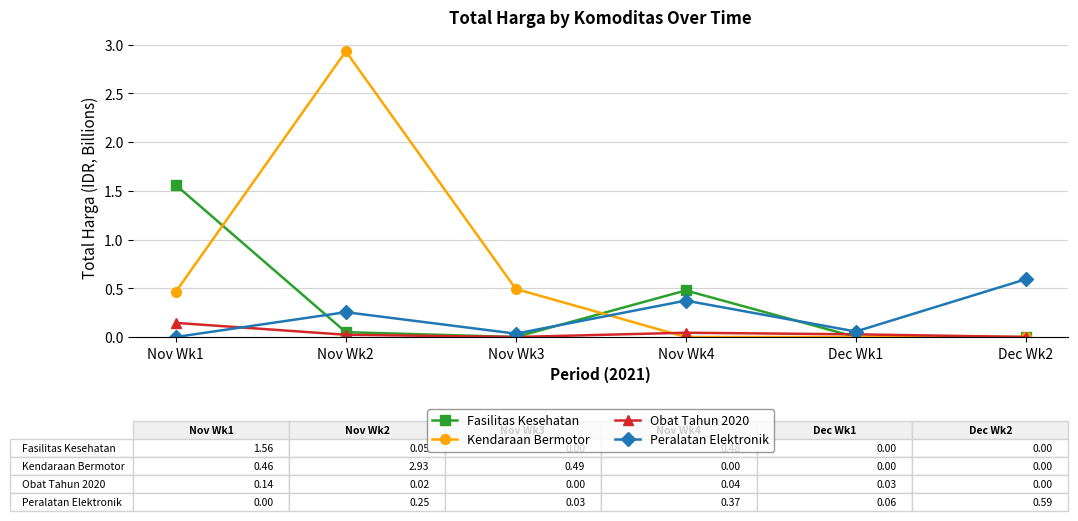

At which label does Obat Tahun 2020 reach its peak?

Nov Wk1